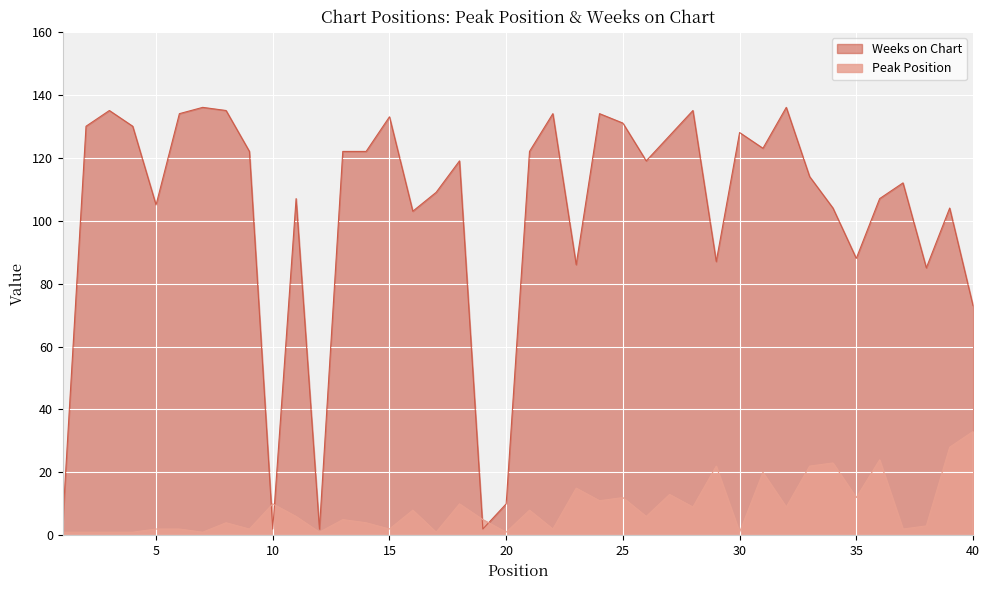

In Peak Position, how many points are lower than both neighbors (excluding endpoints)?

14